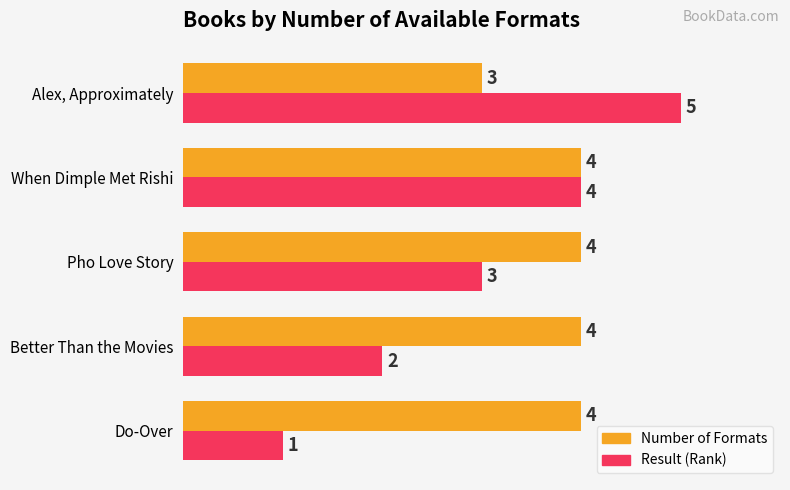

What is the difference between the highest and lowest values at Do-Over?

3